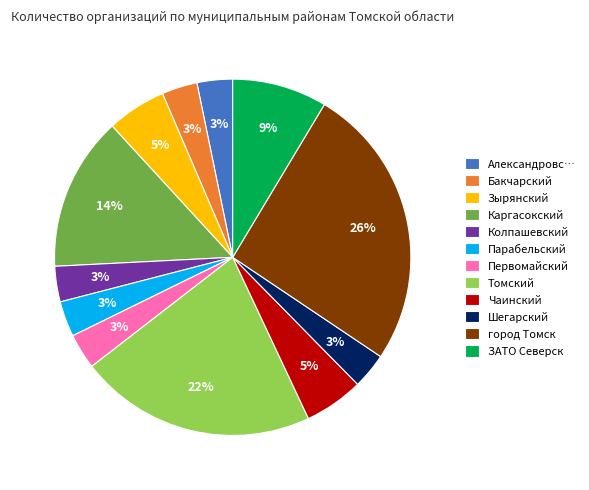

Is the sum of Чаинский and ЗАТО Северск greater than half?

No